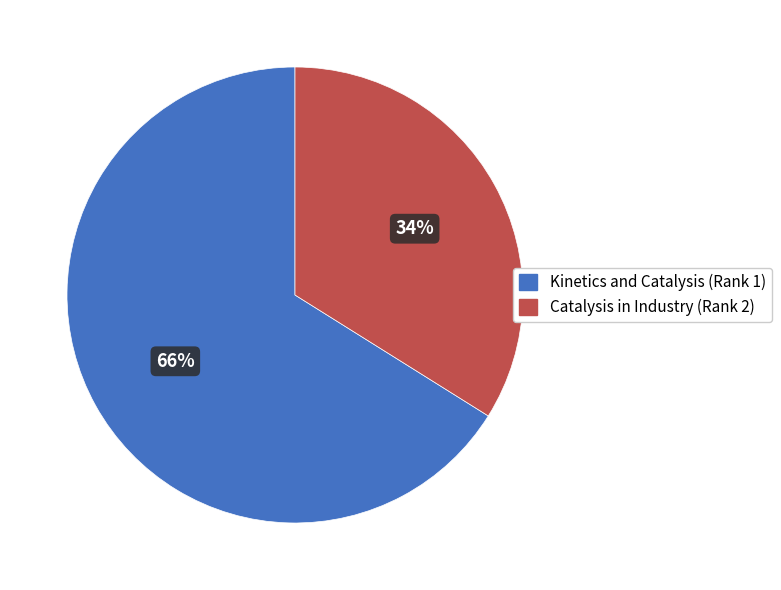

True or false: Catalysis in Industry (Rank 2) accounts for 44% of the total.

False